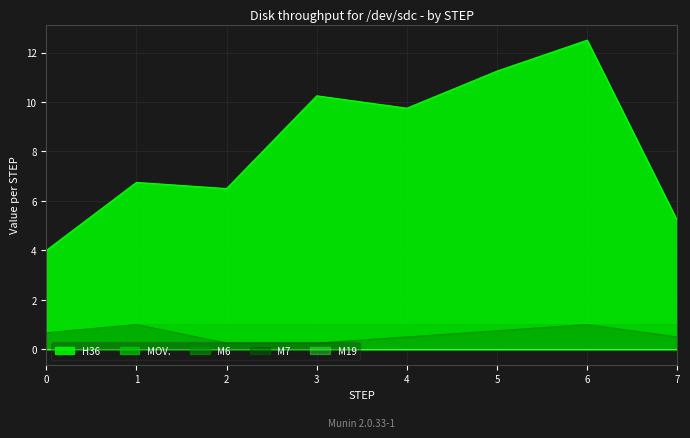

True or false: M19 has more than 0 points higher than both neighbors.

False